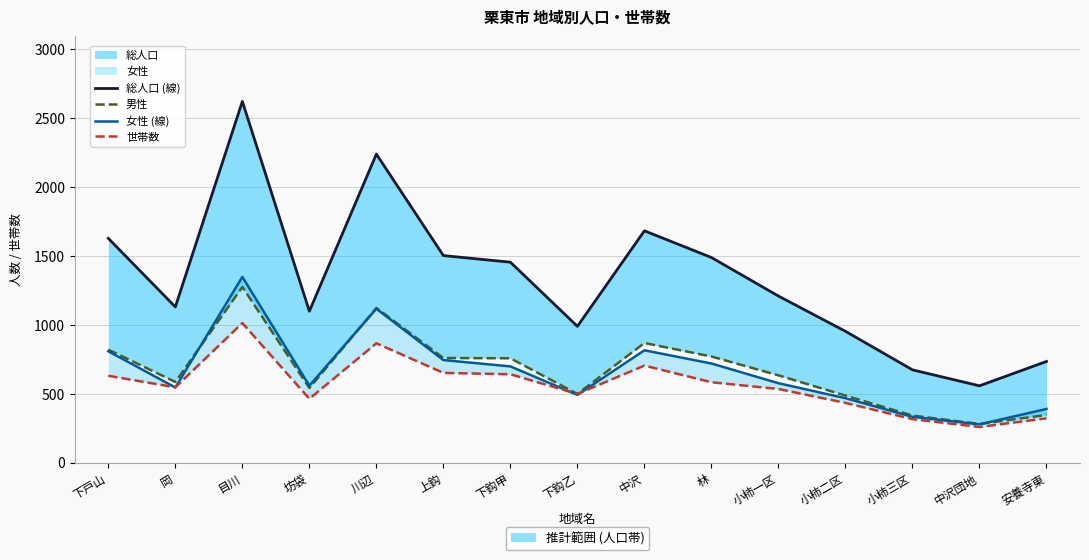

Between 下戸山 and 下鈎乙, which is larger?

下戸山